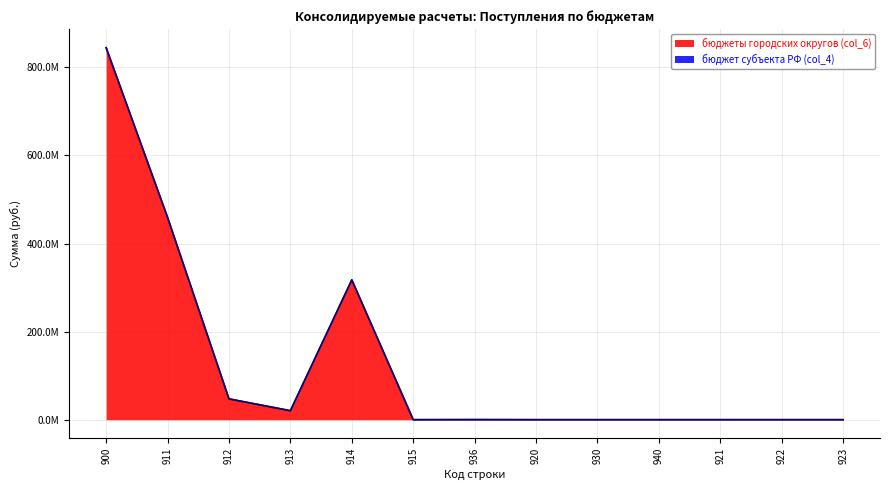

Does the chart have visible grid lines?

Yes